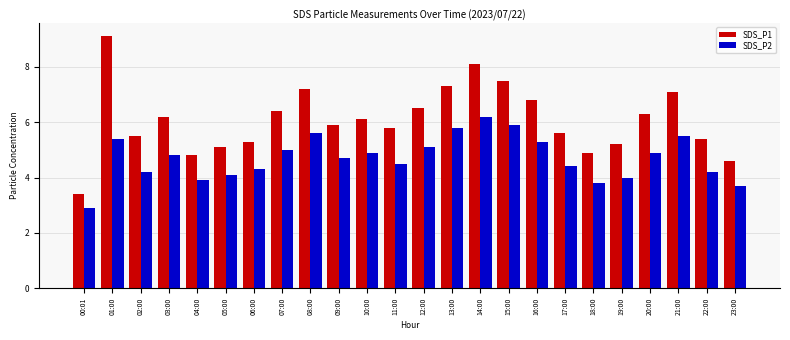

How many data points in SDS_P1 are above 6?

12